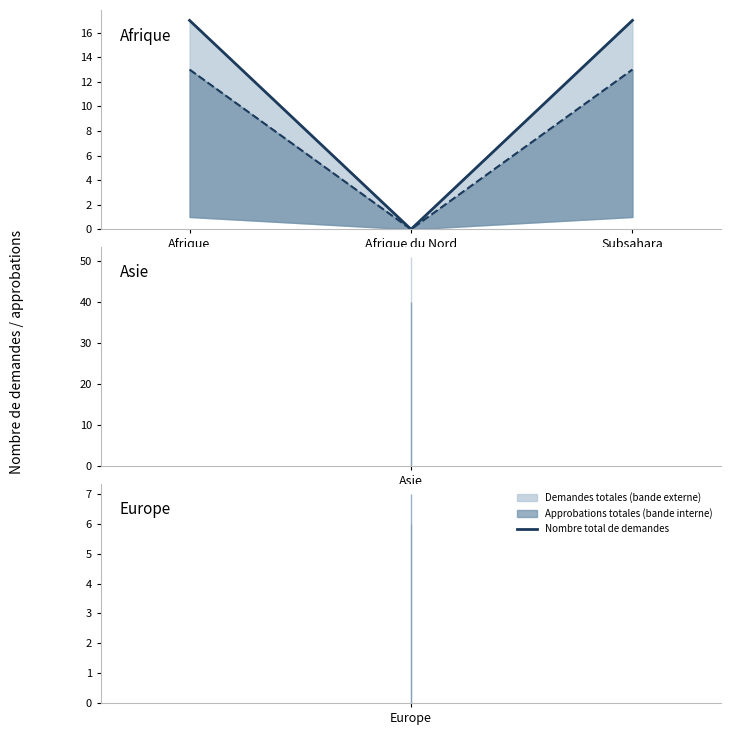

What is the approximate value of Nombre total de demandes at Afrique, to the nearest 5?

15